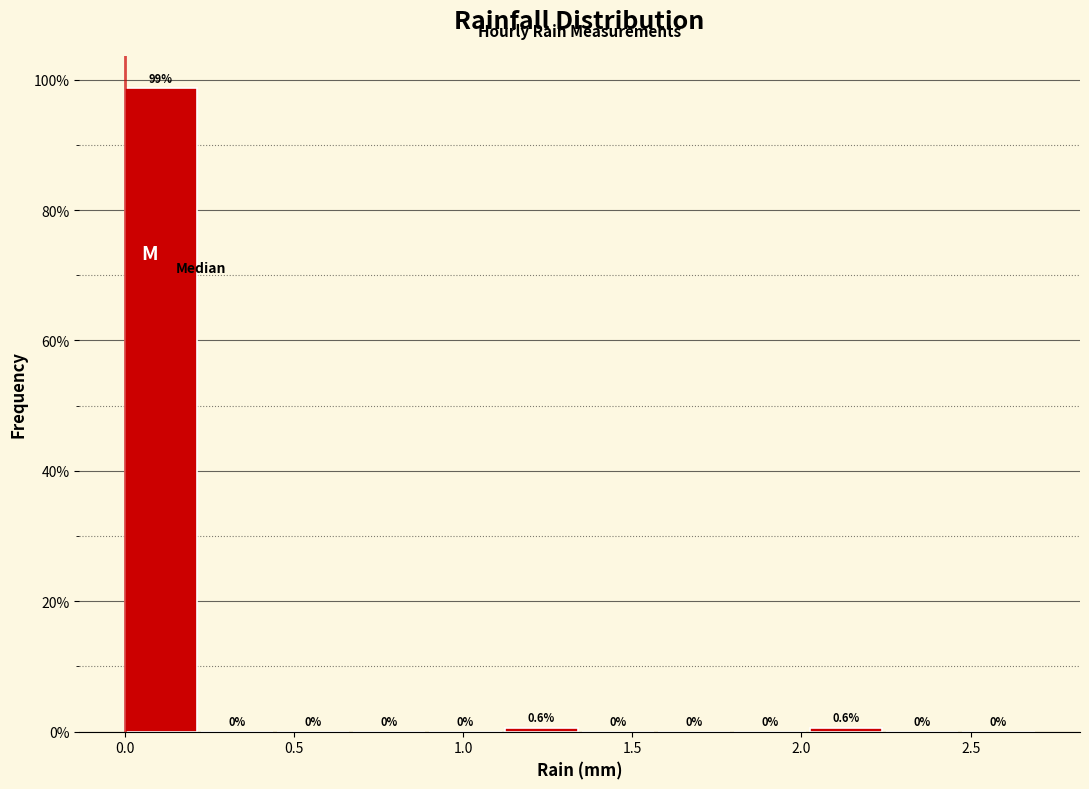

How tall is the bar that spans 0.000 to 0.225 on the x-axis? The bar edges are not printed on the chart, so give them approximately, as read against the axis.

98.7